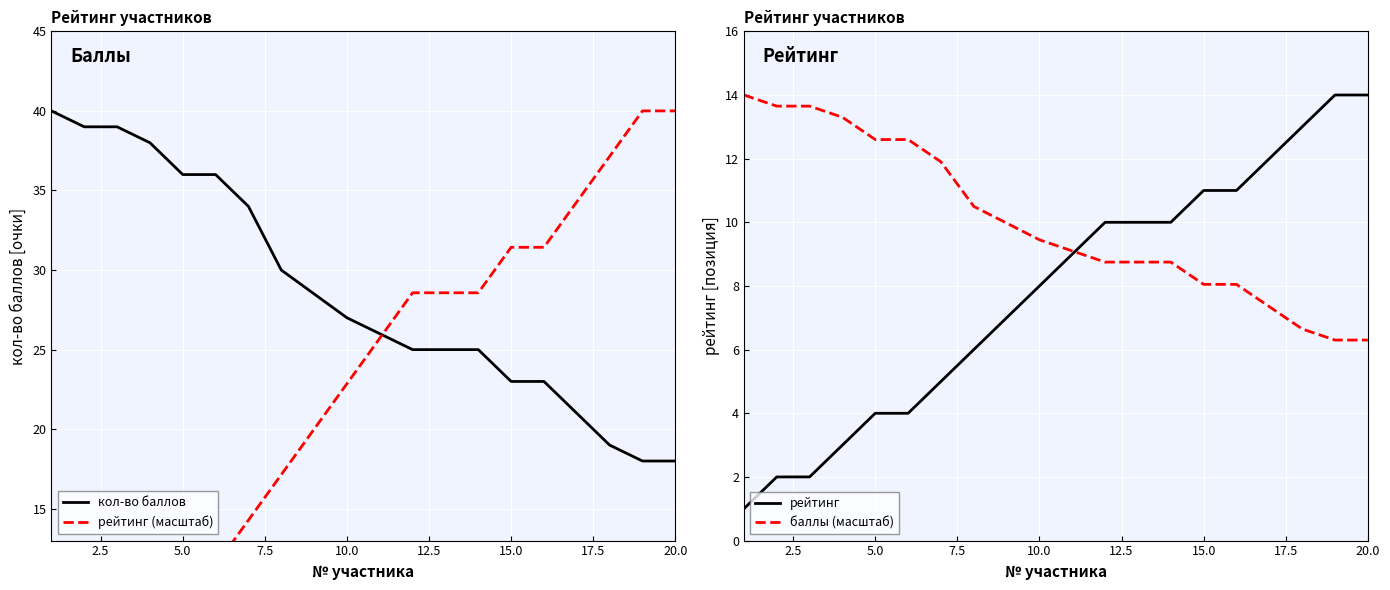

What is the maximum value for кол-во баллов?

40.0